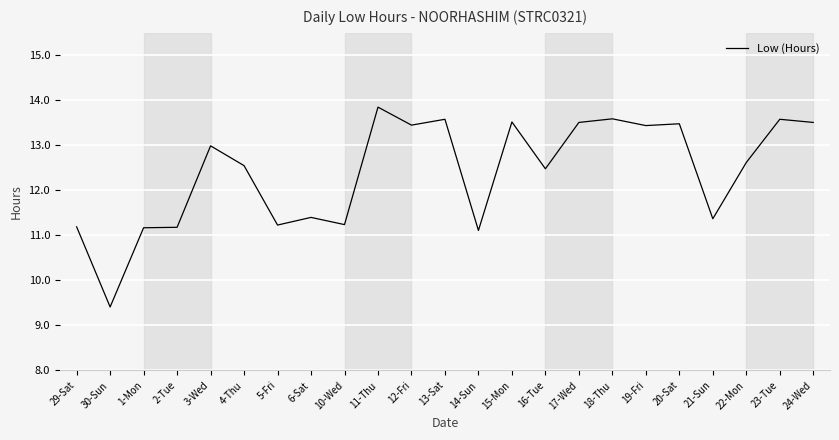

Where does the data first go above 12?

3-Wed